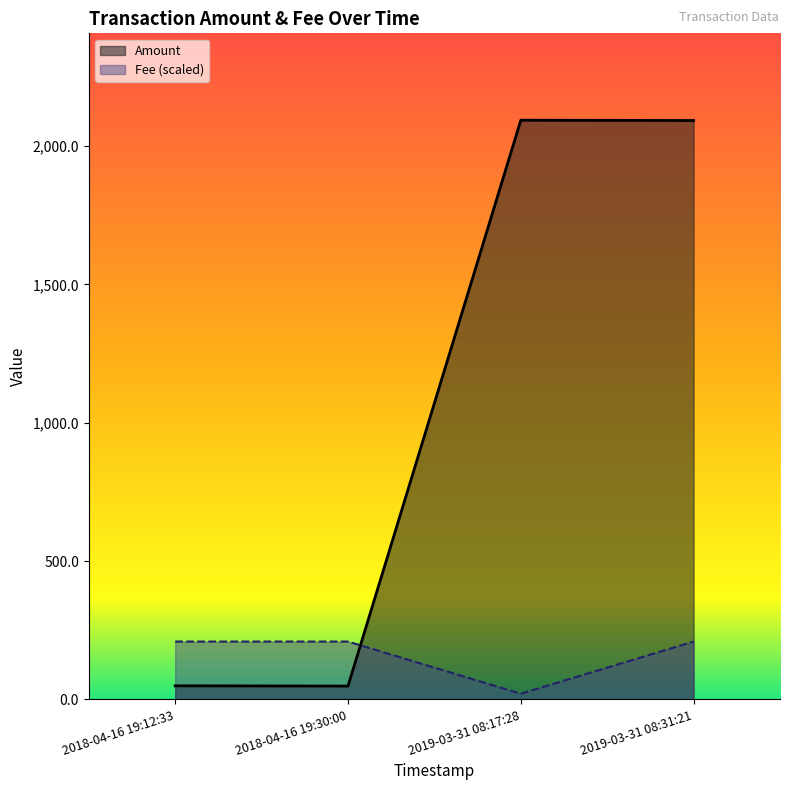

What is the average value?

1070.8